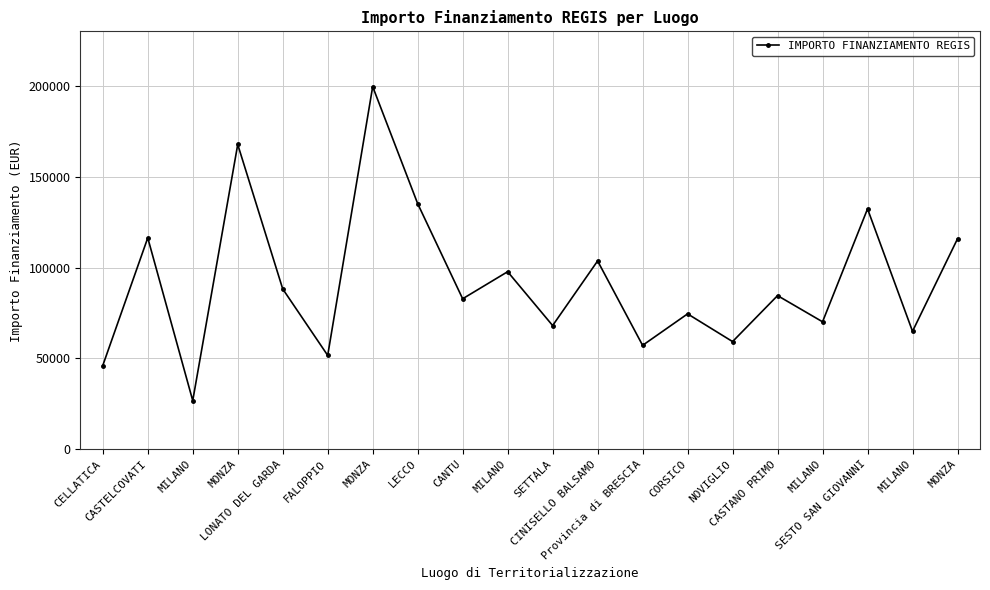

Is this an area chart (filled region under the line)?

No